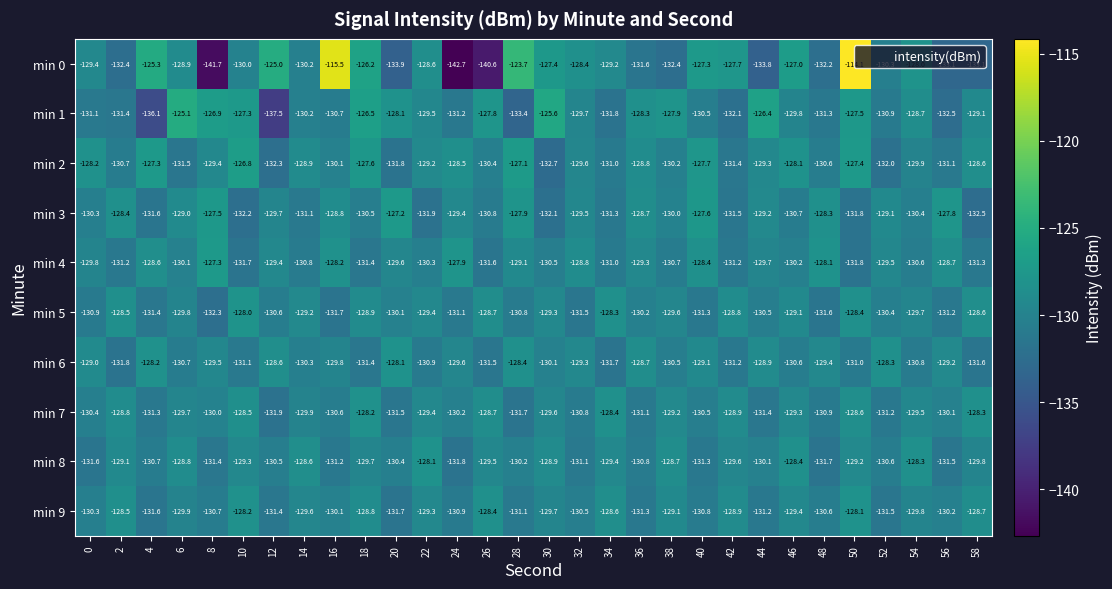

Rank the categories by min 2 value from highest to lowest.

10, 28, 4, 50, 18, 40, 46, 0, 24, 58, 36, 14, 22, 44, 8, 32, 54, 16, 38, 26, 48, 2, 34, 56, 42, 6, 20, 52, 12, 30